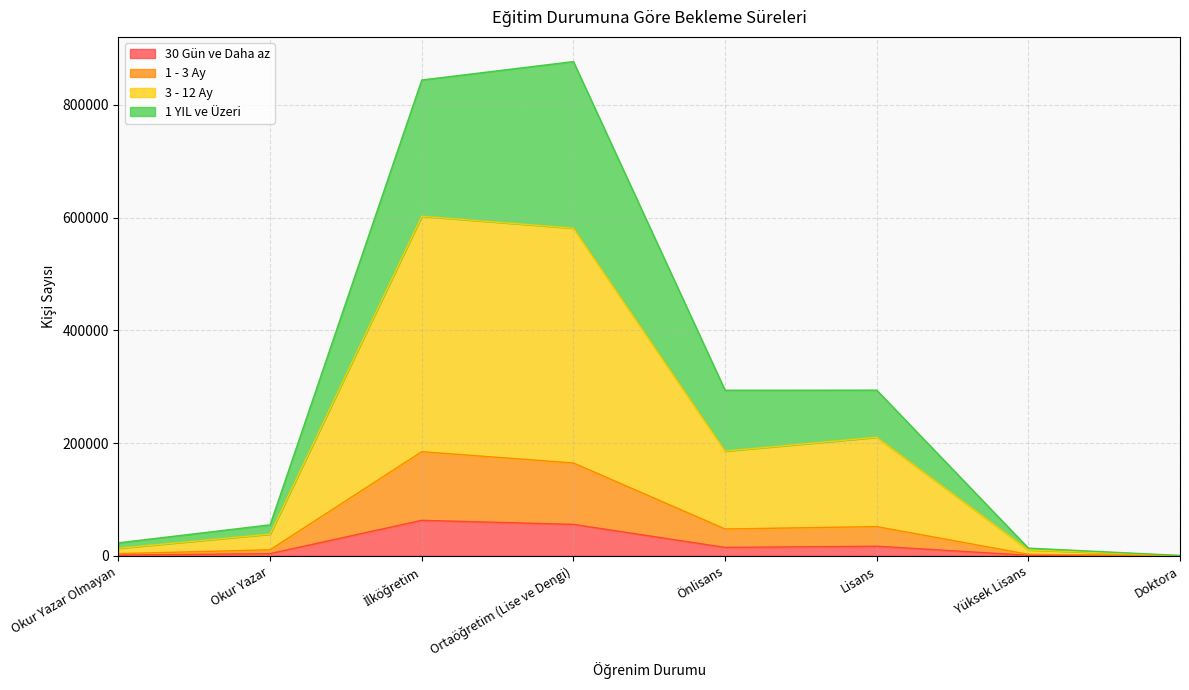

Which category has the highest value in the 30 Gün ve Daha az series?

İlköğretim